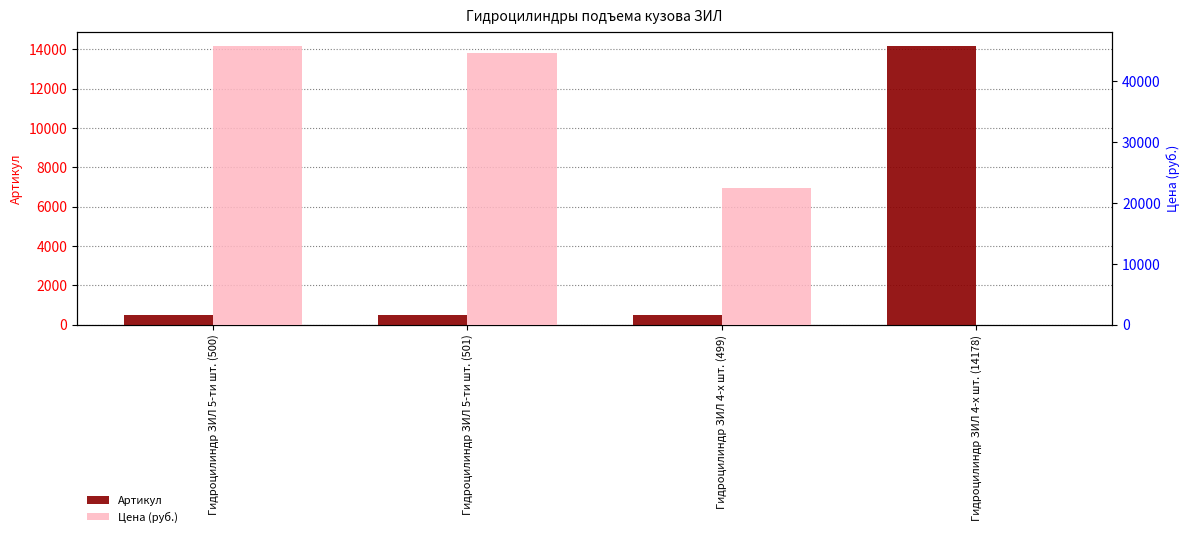

How many data points in Цена (руб.) are above 44671?

1